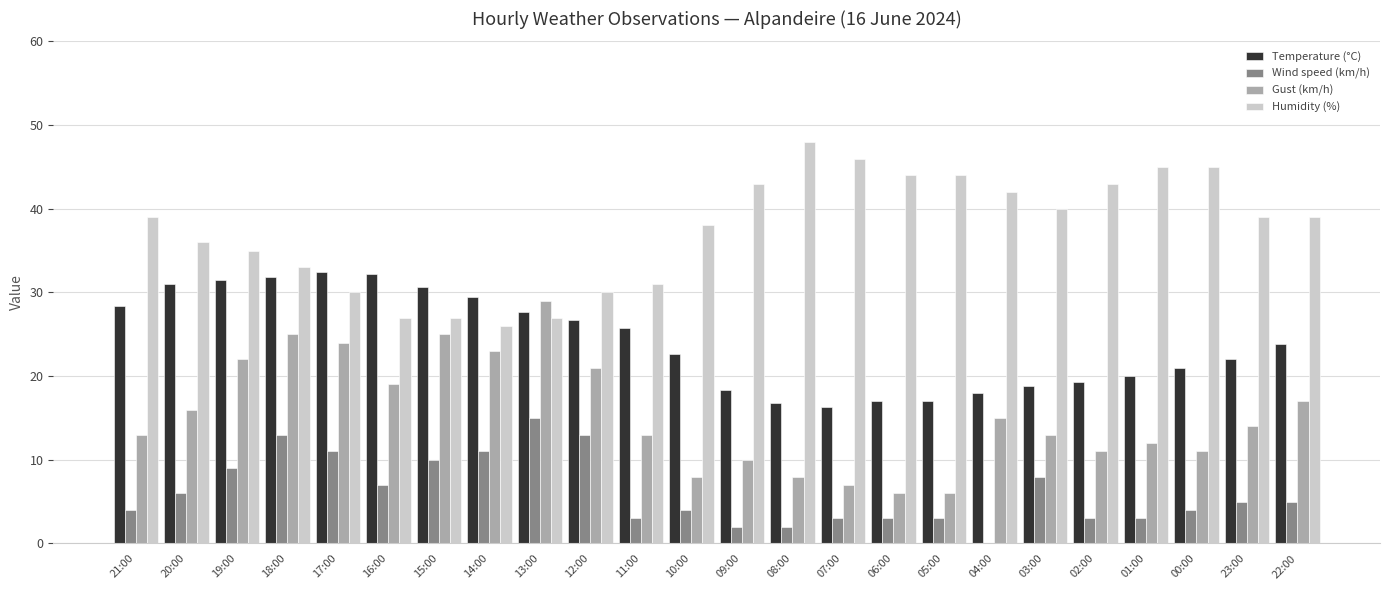

The value of Humidity (%) at 12:00 is 44.8. True or false?

False